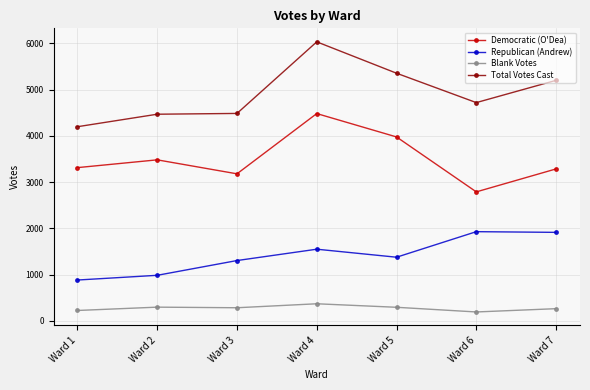

At which category does Republican (Andrew) reach its first local peak?

Ward 4